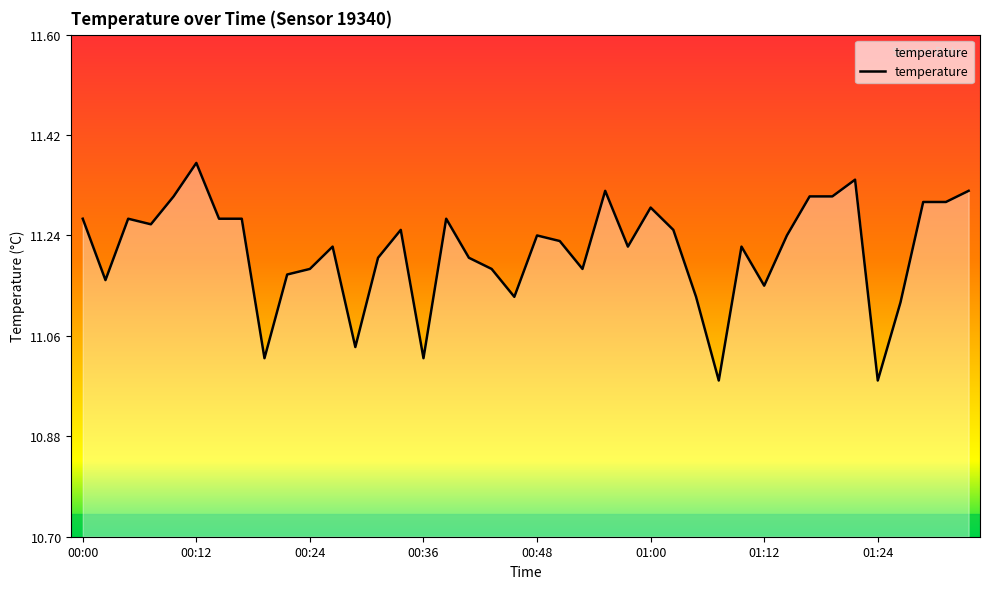

At which label is the value closest to 11?

8